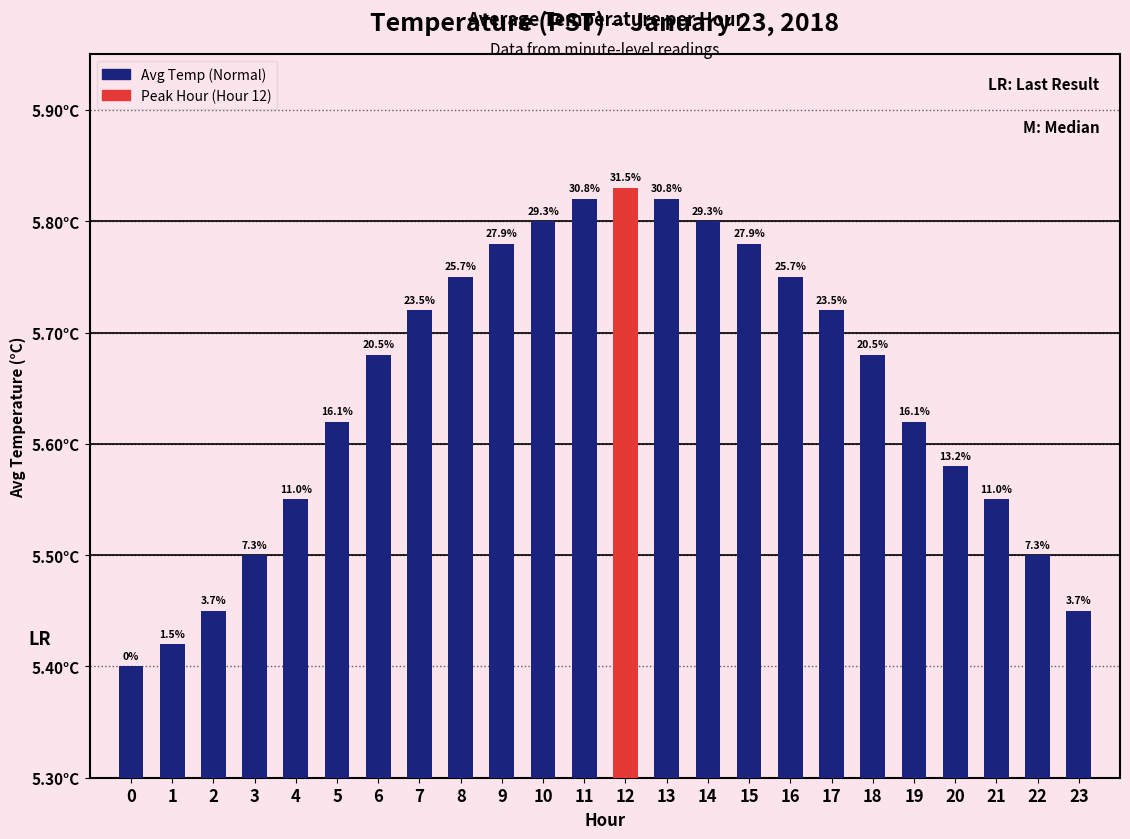

What is the difference between the second highest and minimum values in the Avg Temp (Normal) series?

0.4